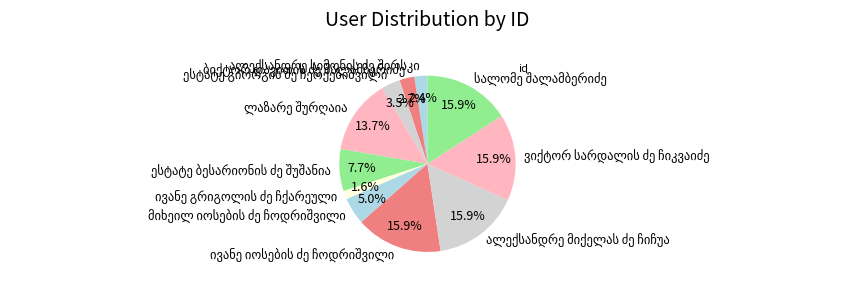

How many slices are in this pie chart?

11